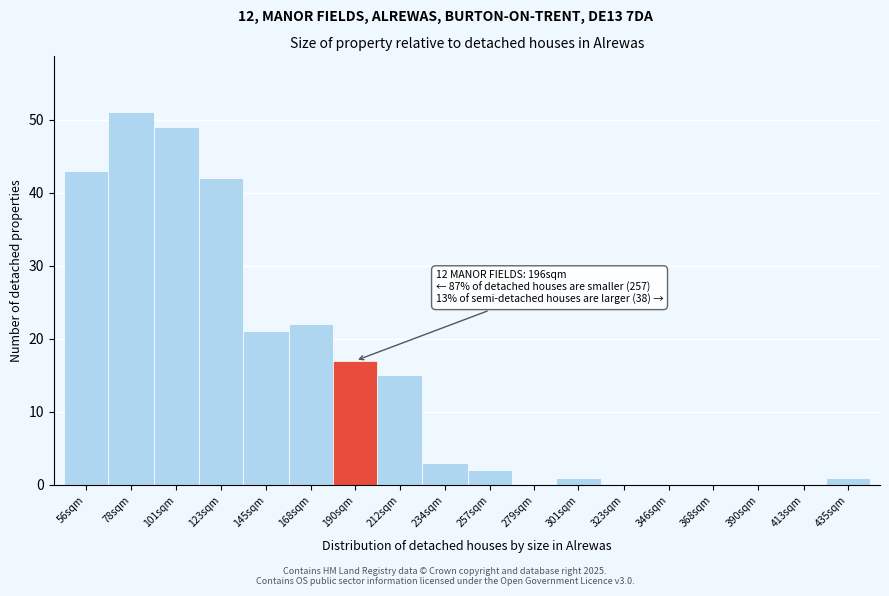

Reading left to right, list all the values displayed in this chart.

56sqm=43	78sqm=51	101sqm=49	123sqm=42	145sqm=21	168sqm=22	190sqm=17	212sqm=15	234sqm=3	257sqm=2	279sqm=0	301sqm=1	323sqm=0	346sqm=0	368sqm=0	390sqm=0	413sqm=0	435sqm=1